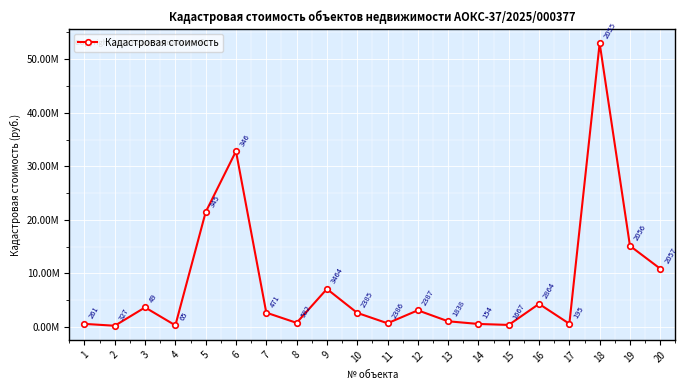

What is the difference between the maximum and minimum values?

52731573.4